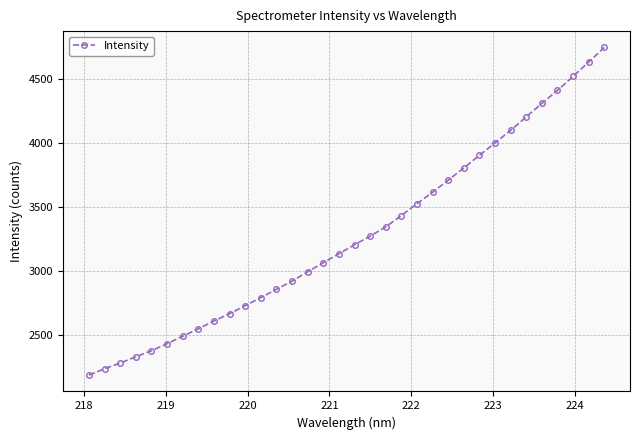

What is the sum of all values?

111446.1